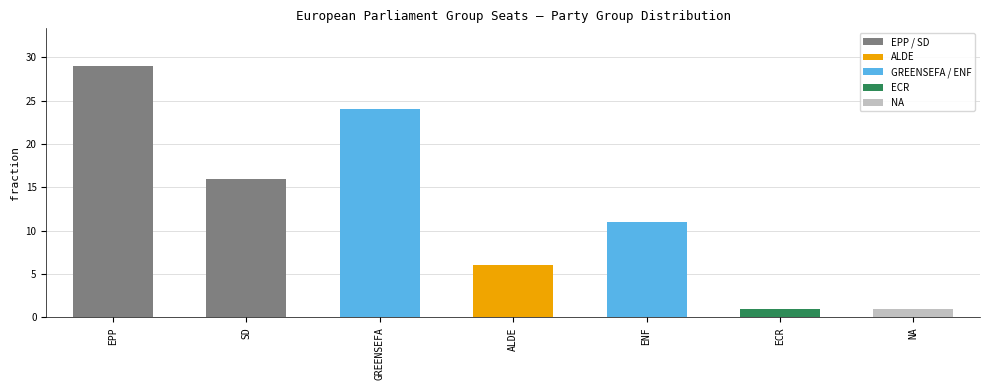

What is the difference between the maximum and minimum values?

28